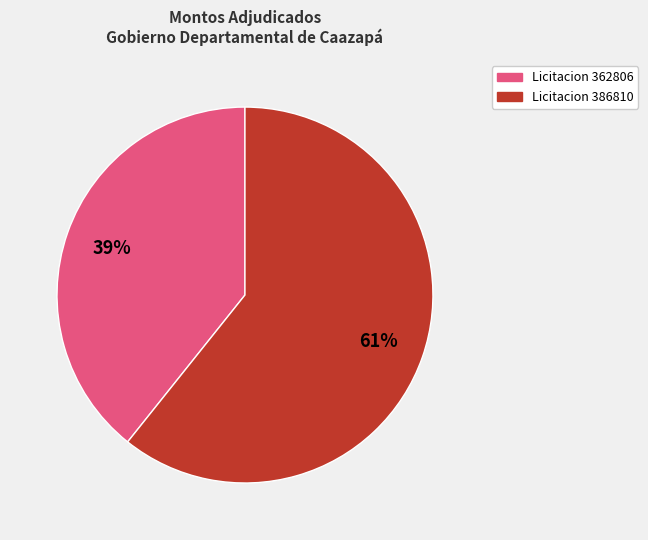

To the nearest percent, what is the average slice percentage?

50%